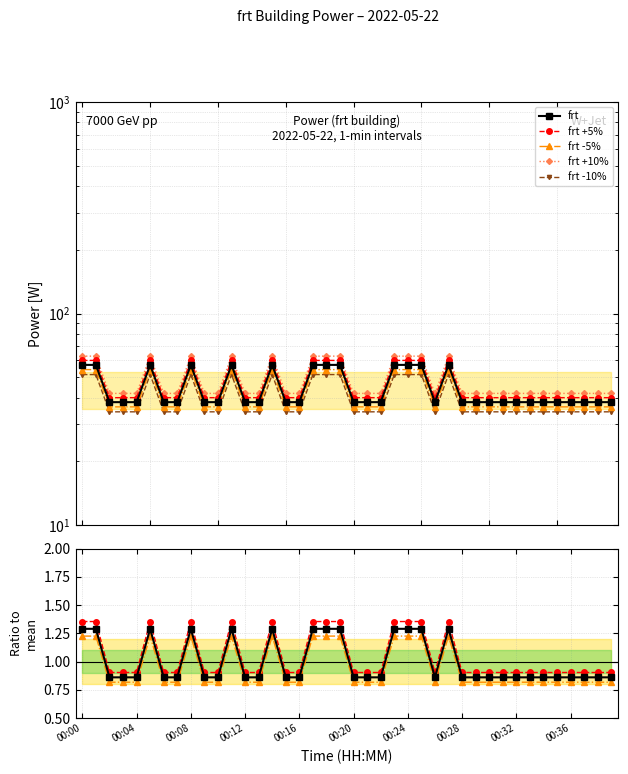

The frt +10% series shows 41.9 at 33. True or false?

True